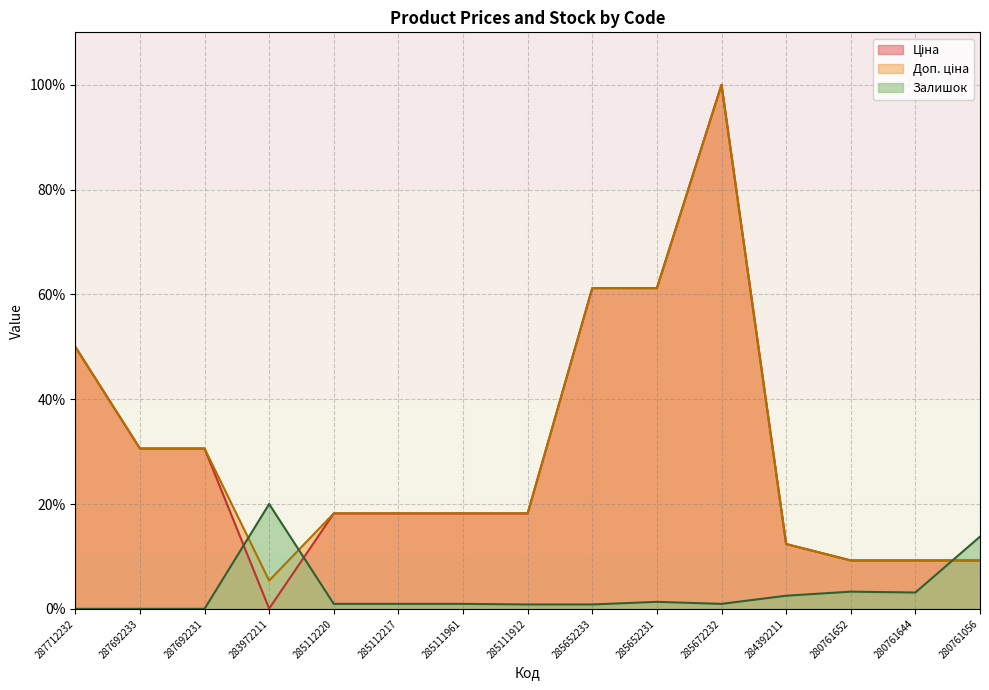

What position from the left is 285652231?

10